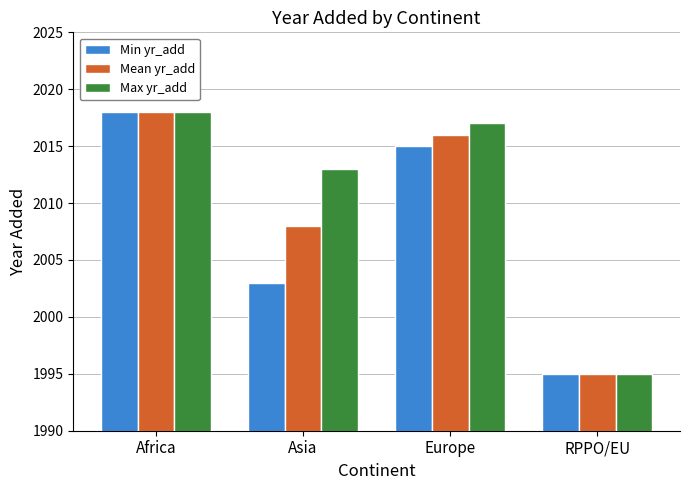

Rank the categories by Max yr_add value from highest to lowest.

Africa, Europe, Asia, RPPO/EU